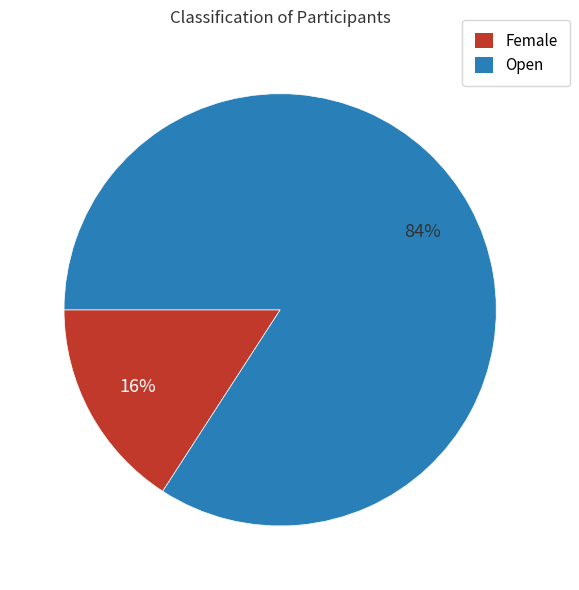

What percentage is the Female slice, to the nearest percent?

16%